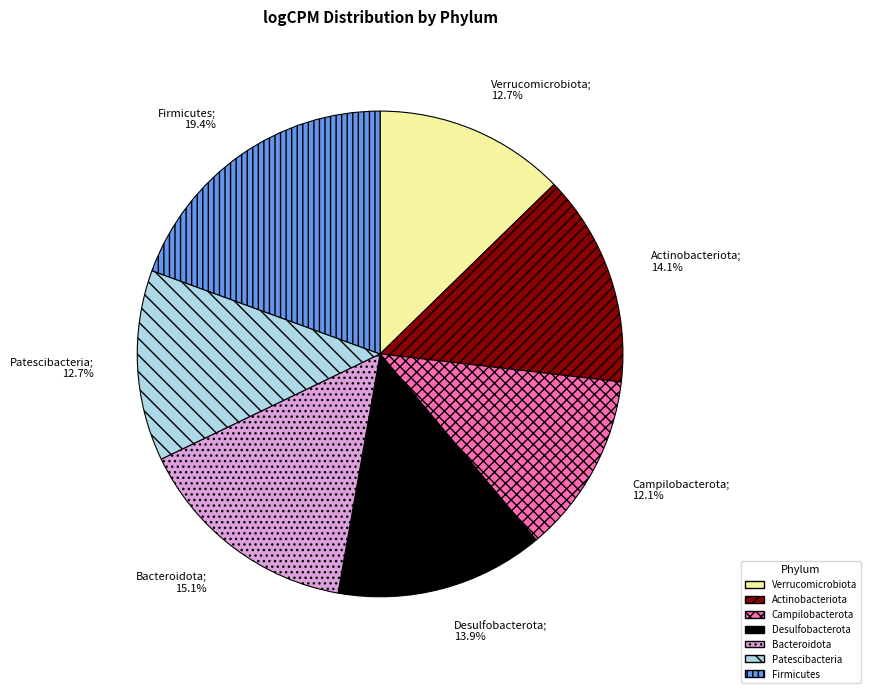

True or false: Verrucomicrobiota accounts for 13% of the total.

True